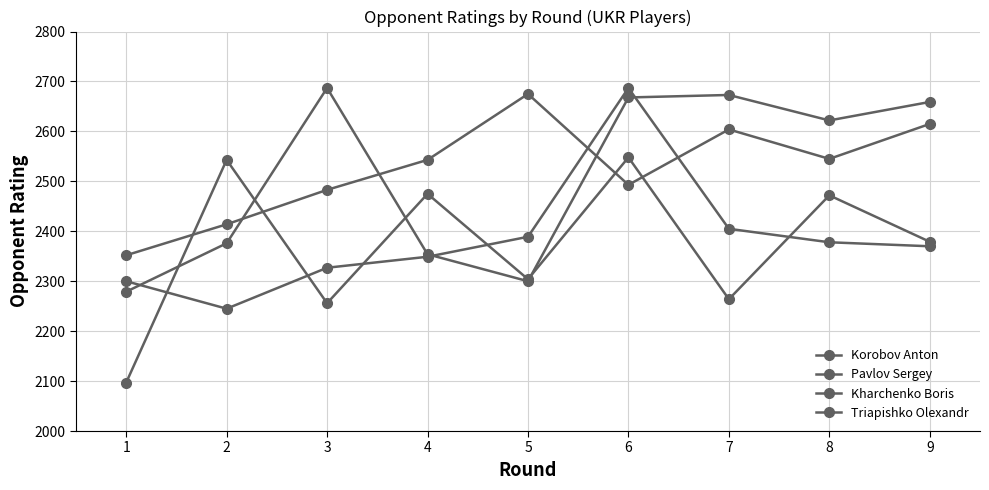

What is the difference between the maximum and minimum values in the Korobov Anton series?

323